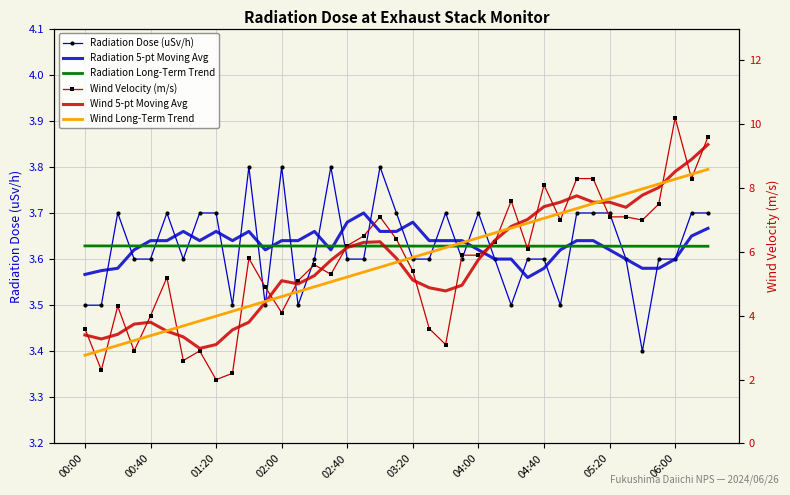

Which series changed the most between 11 and 17?

Wind 5-pt Moving Avg